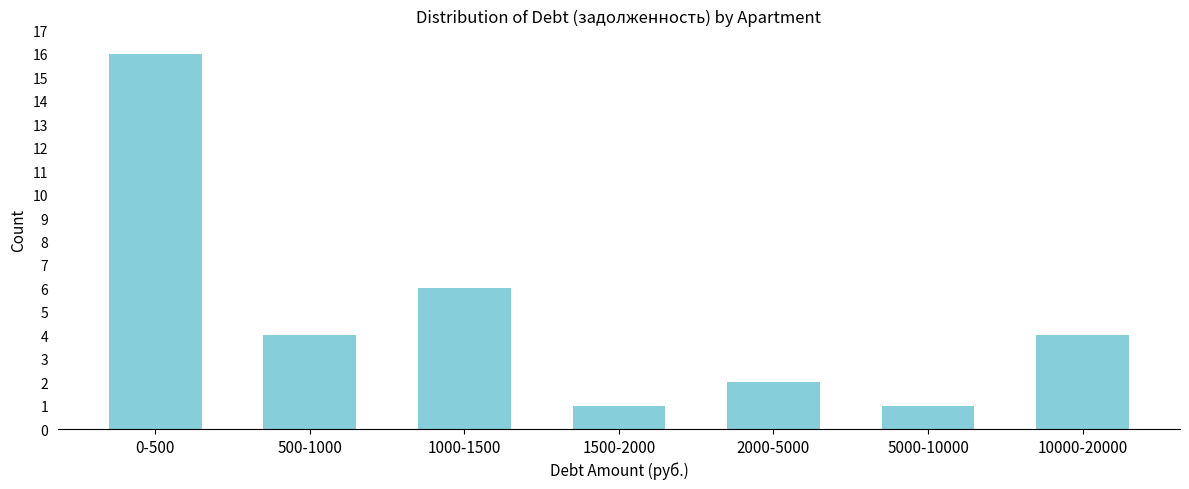

Reading right to left, extract all data points from this chart.

10000-20000=4	5000-10000=1	2000-5000=2	1500-2000=1	1000-1500=6	500-1000=4	0-500=16